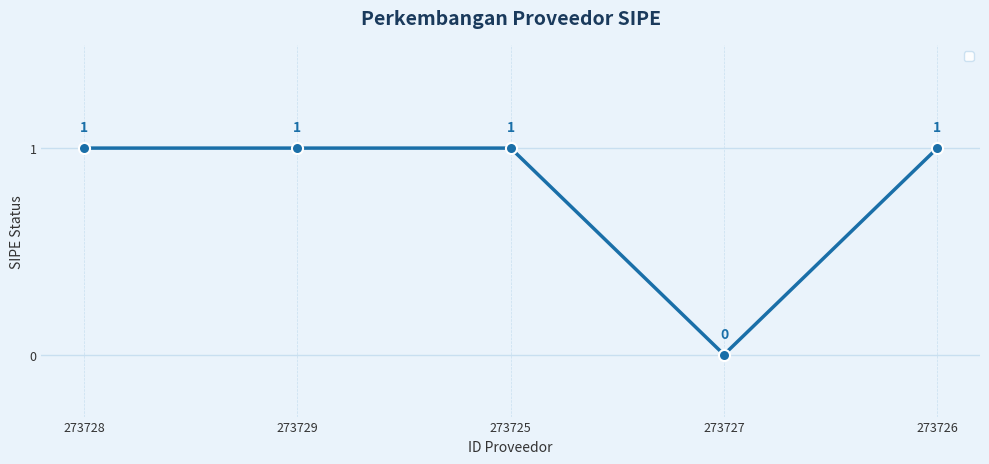

Where is the first local minimum?

273727